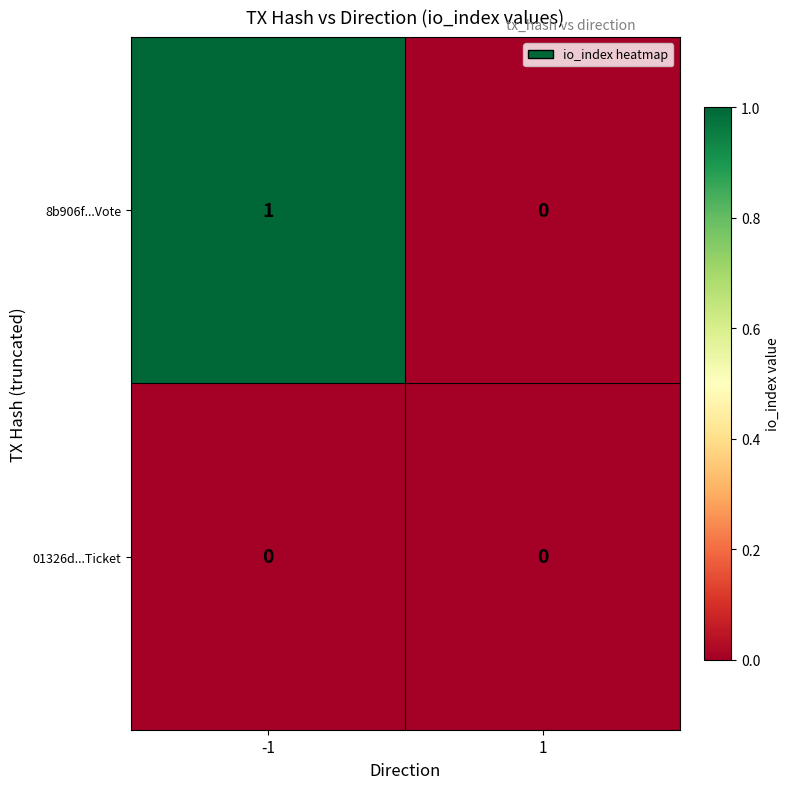

Which series changed the most between -1 and 1?

8b906f...Vote